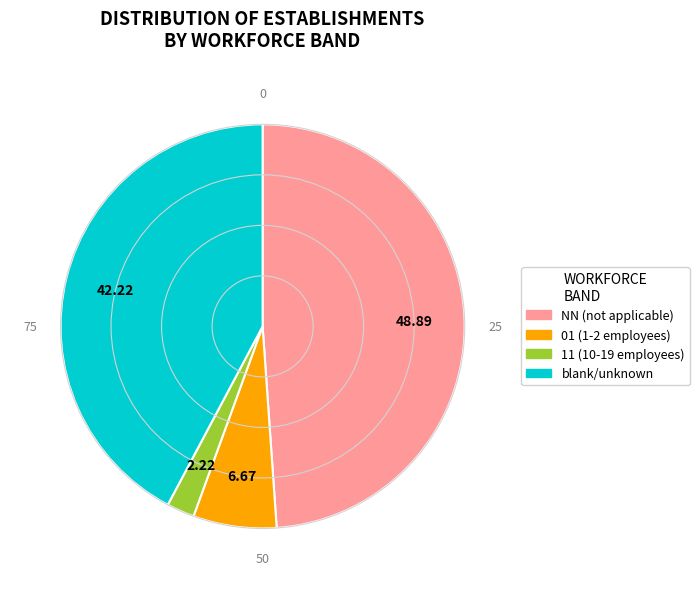

Does any single category account for the majority?

No